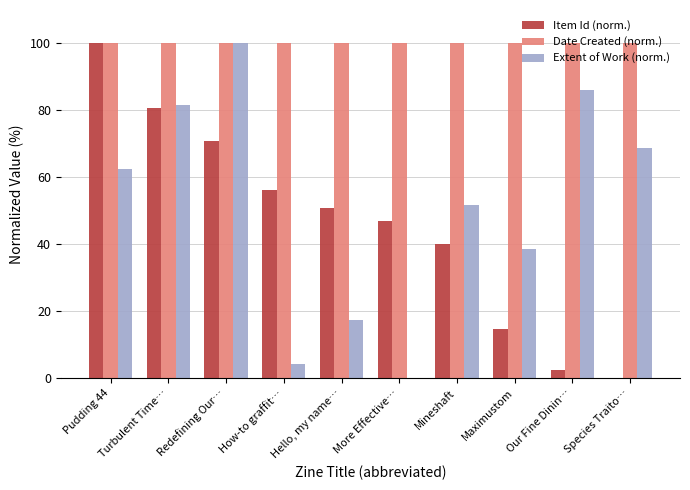

Is the value of Date Created (norm.) at More Effective… greater than the value of Item Id (norm.) at Maximustom?

Yes